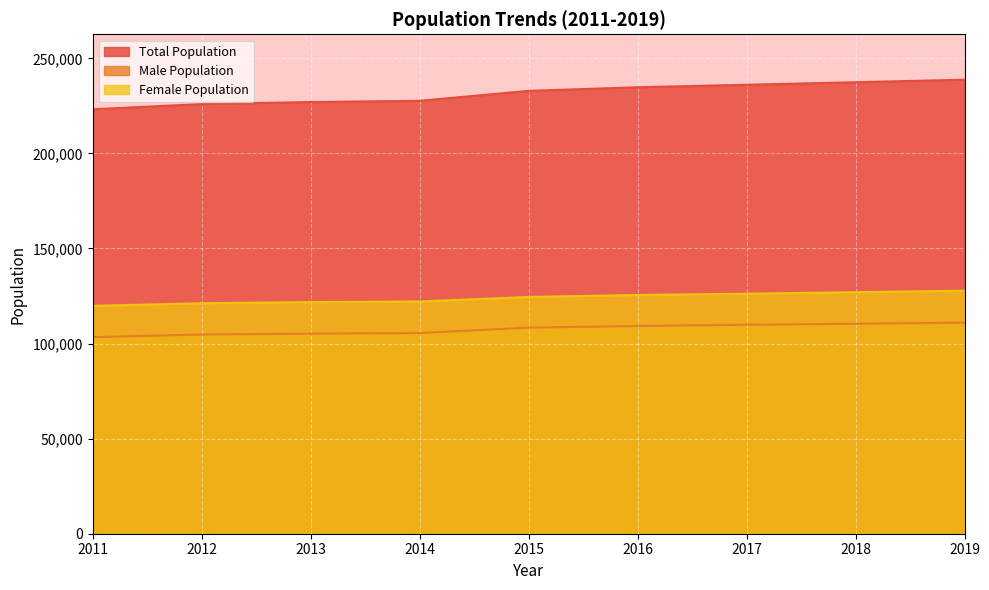

How many values in the Total Population series are below 232894?

4